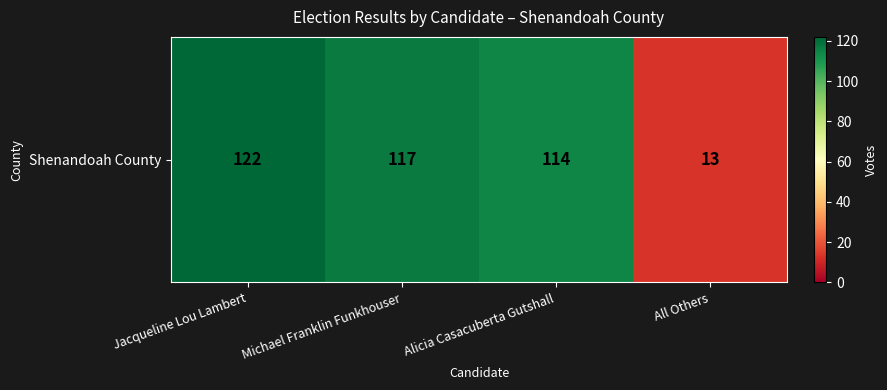

What is the maximum value shown in the chart?

122